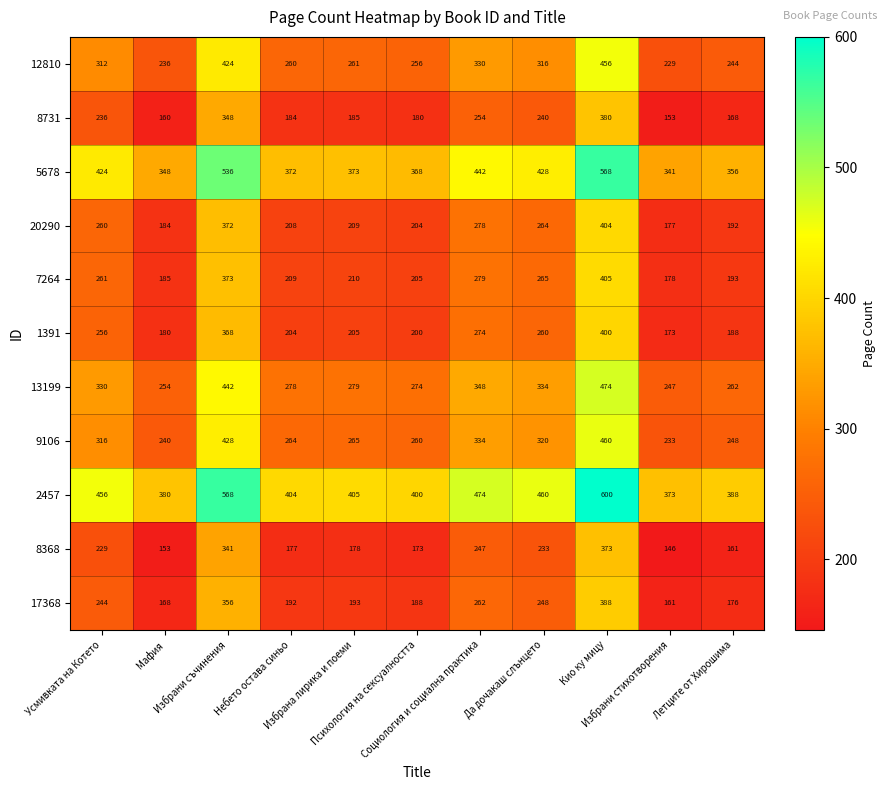

Rank the series by their maximum value, from lowest to highest.

8368, 8731, 17368, 1391, 20290, 7264, 12810, 9106, 13199, 5678, 2457